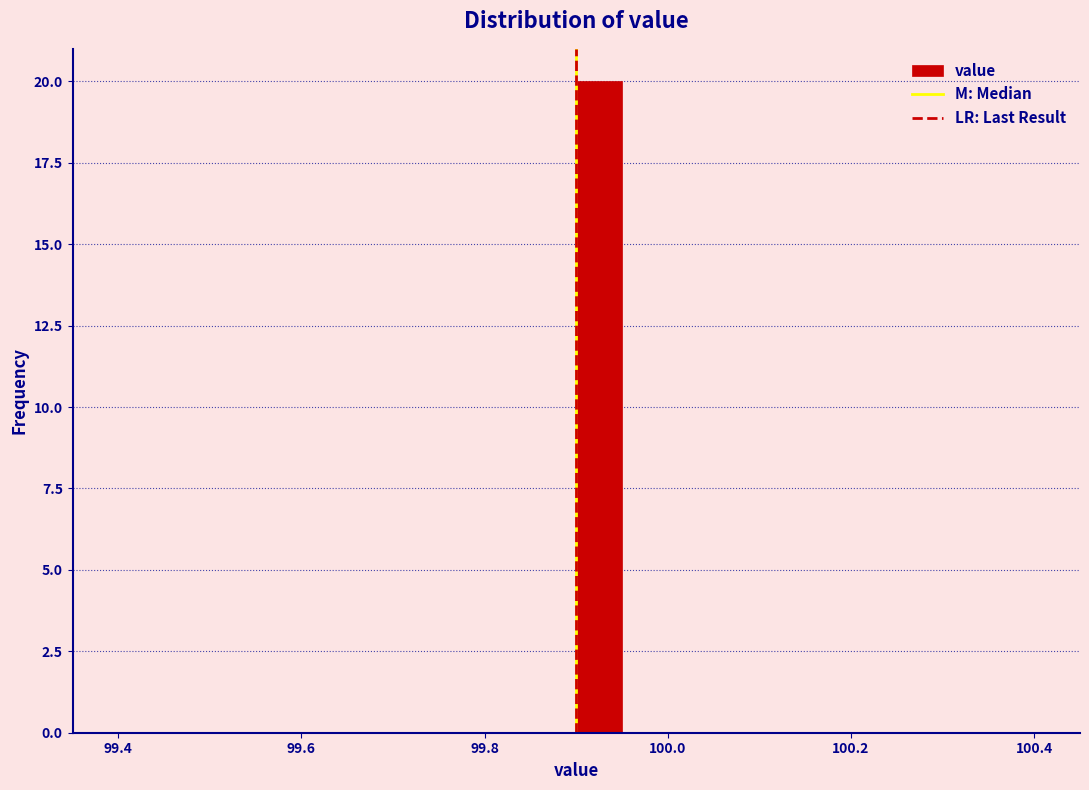

Around what value on the x-axis is the tallest bar? Give the approximate position of its centre, as read against the axis.

99.92